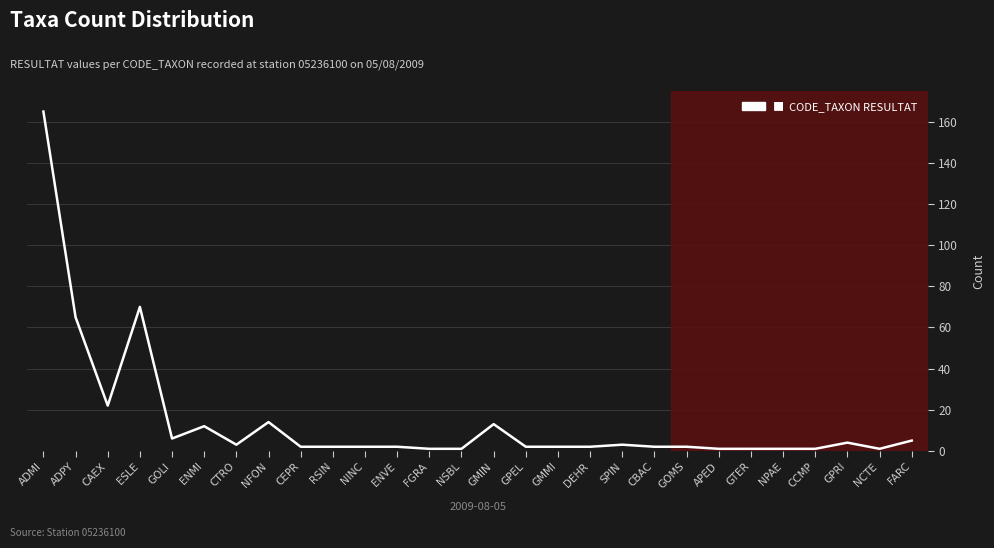

True or false: the data shows 22 at NFON.

False